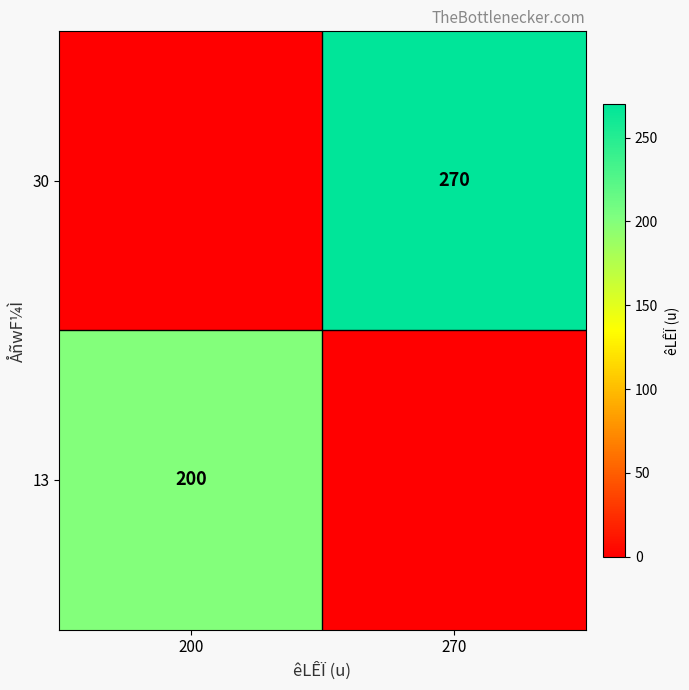

The value of 30 at 270 is 270. True or false?

True